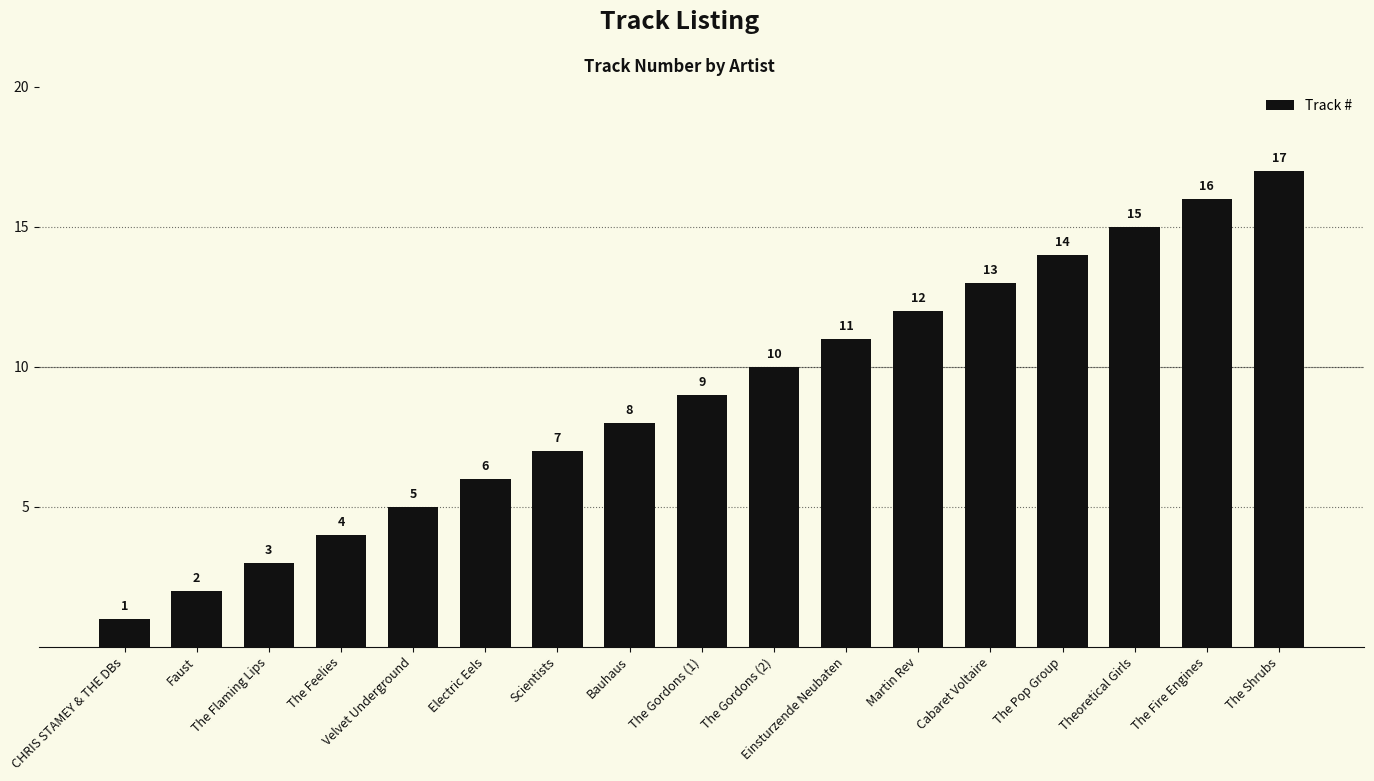

What is the sum of all values?

153